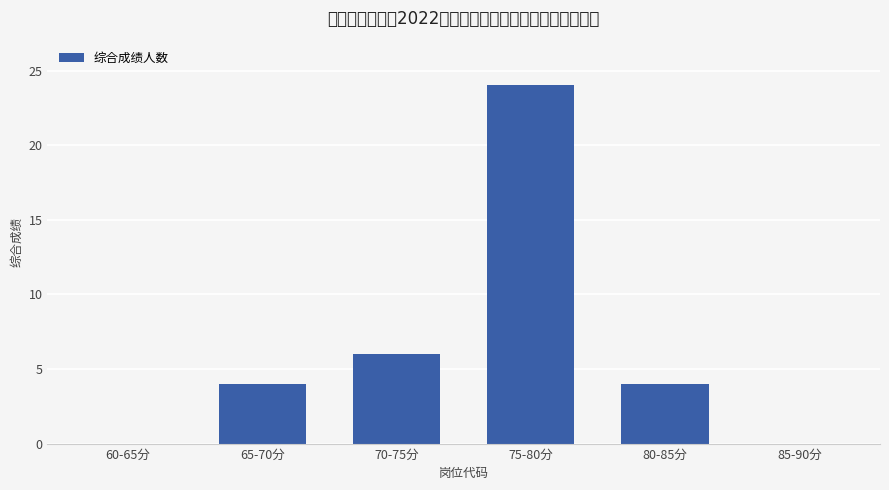

List the labels in order of value, largest first.

75-80分, 70-75分, 65-70分, 80-85分, 60-65分, 85-90分